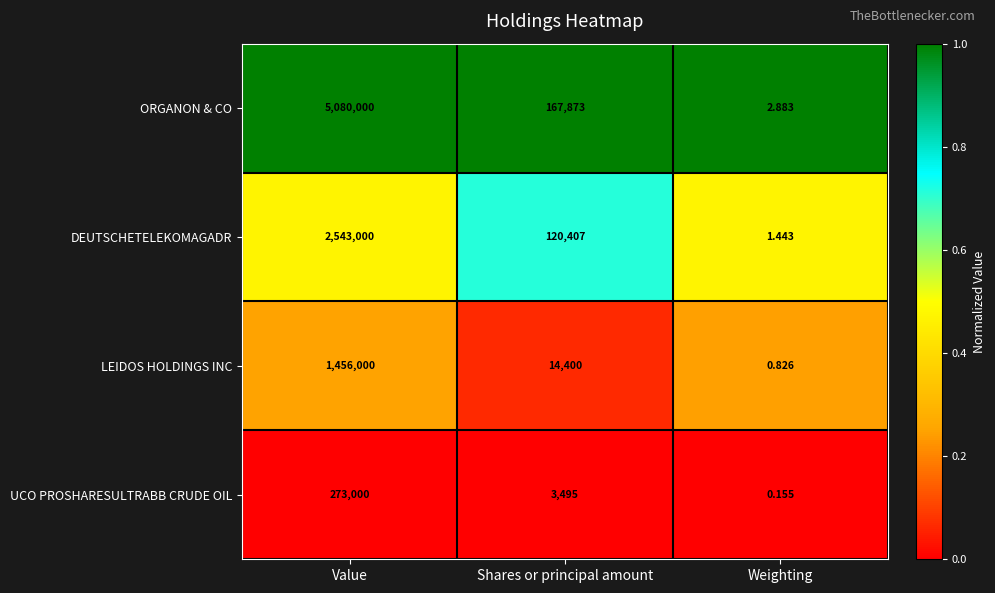

Rank the series by their maximum value, from lowest to highest.

UCO PROSHARESULTRABB CRUDE OIL, LEIDOS HOLDINGS INC, DEUTSCHETELEKOMAGADR, ORGANON & CO